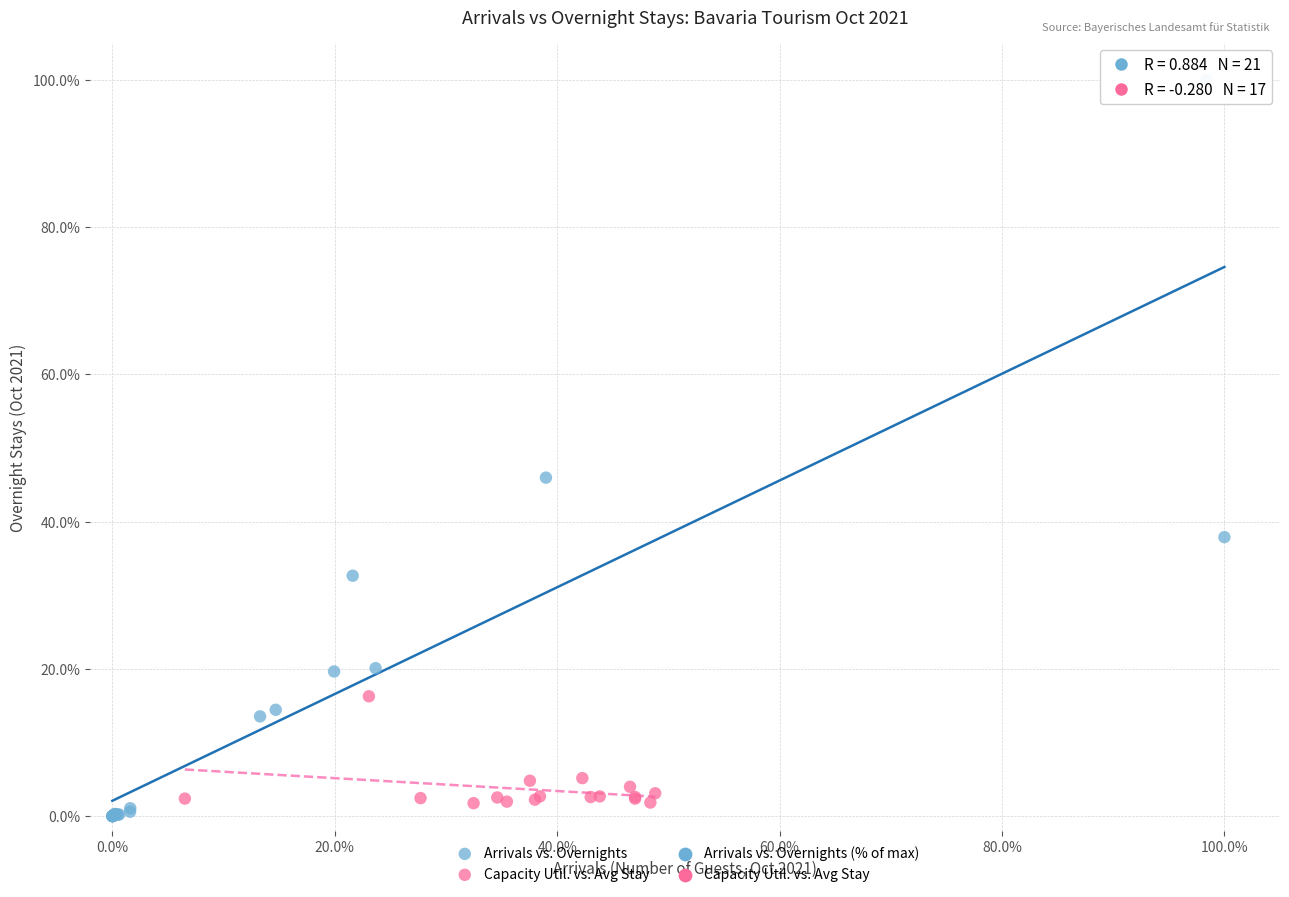

Which series has the largest Y range (max minus min)?

Arrivals vs. Overnights